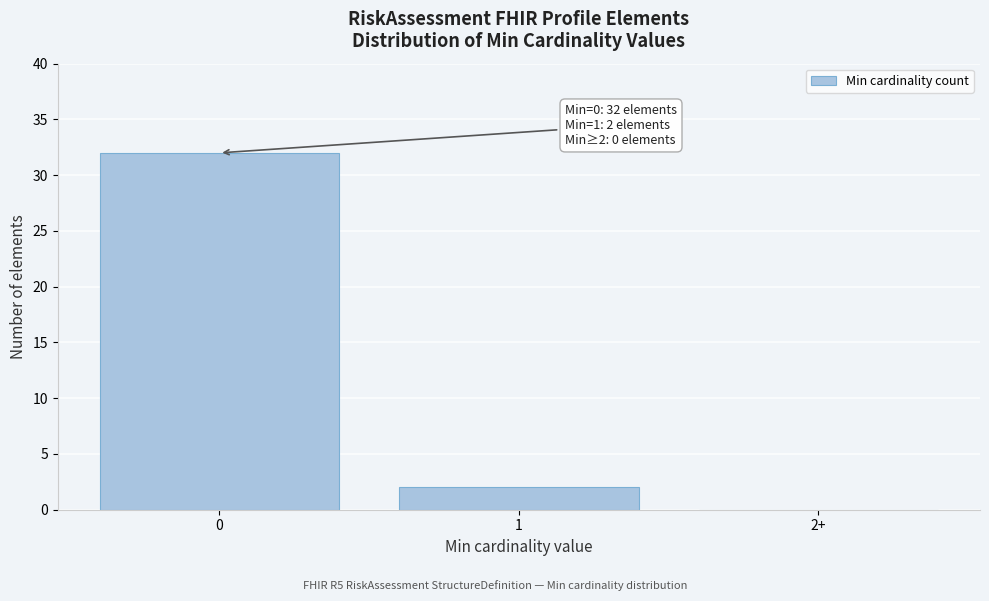

Reading left to right, extract all data points from this chart.

0=32	1=2	2+=0